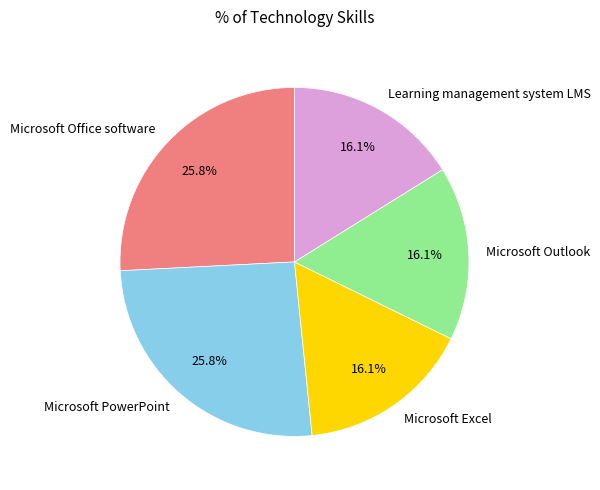

What is the ratio of the value at Microsoft Office software to the value at Microsoft Outlook?

1.6